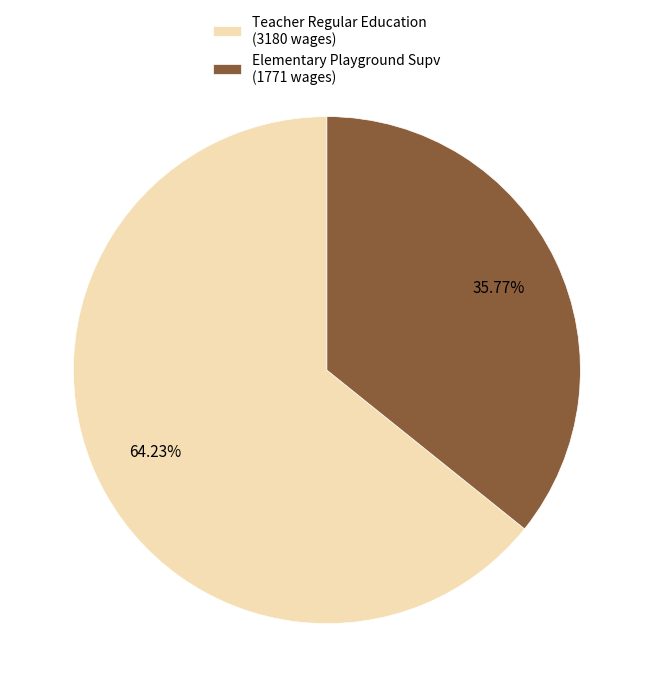

Do Elementary Playground Supv and Teacher Regular Education together represent more than half of the pie?

Yes